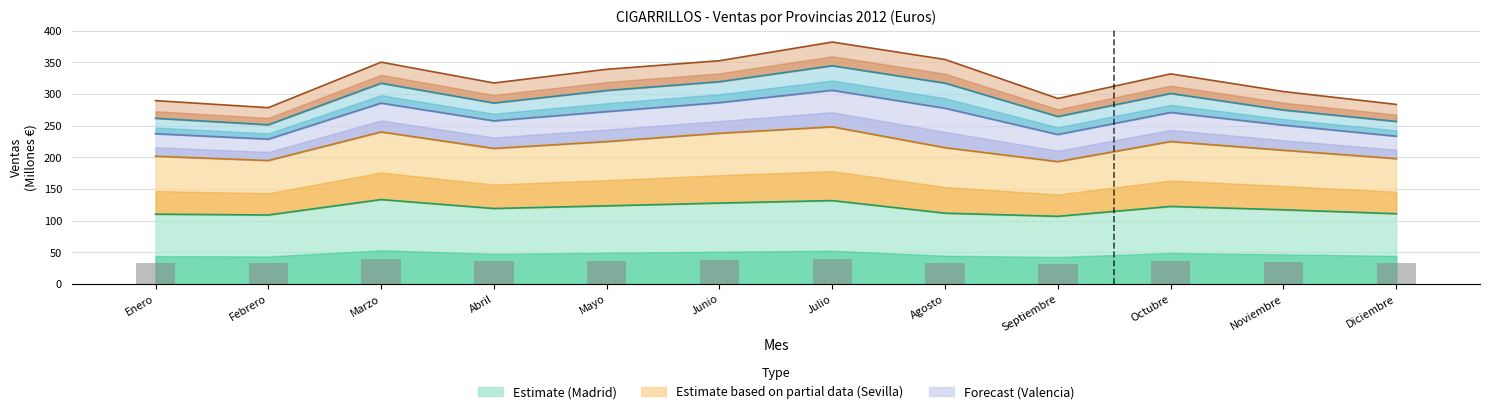

What is the maximum value shown in the chart?

40.0